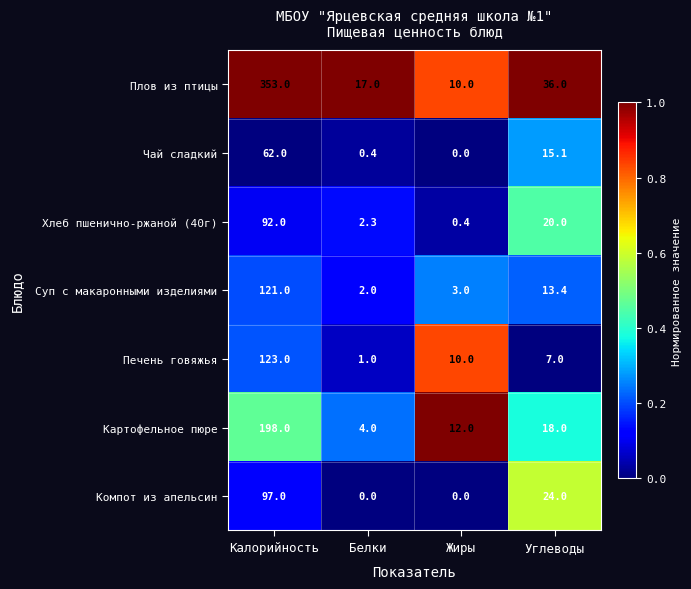

What is the difference between the second highest and minimum values in the Суп с макаронными изделиями series?

11.4